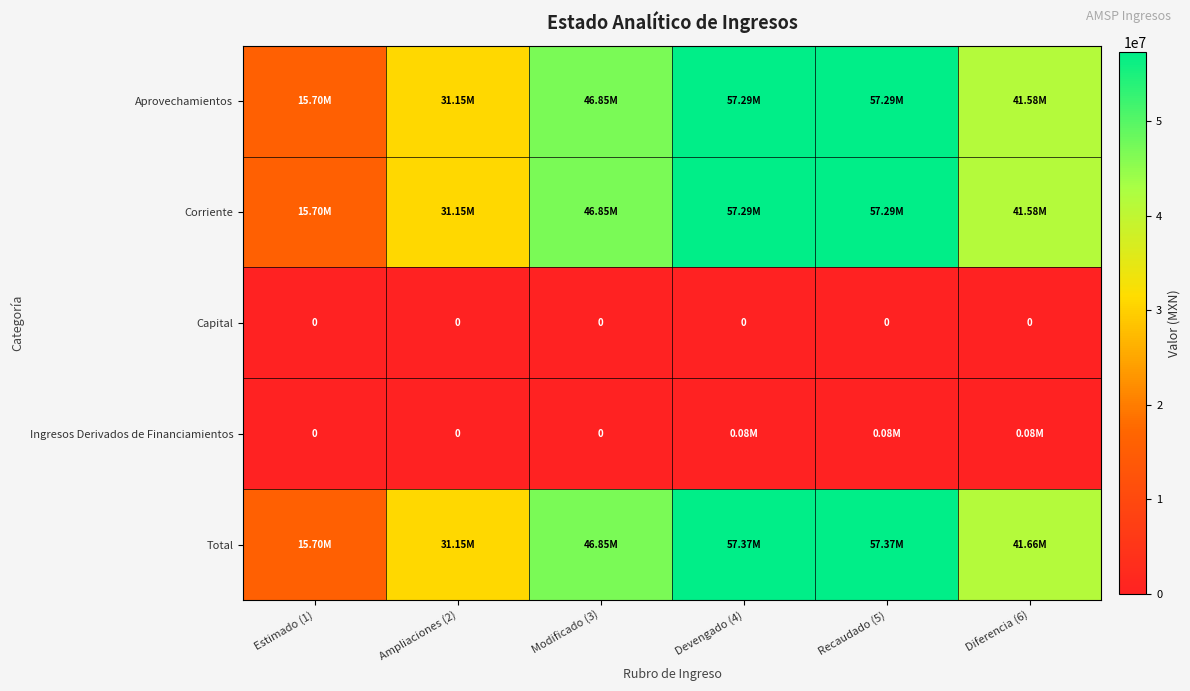

Count the number of data series in this chart.

5